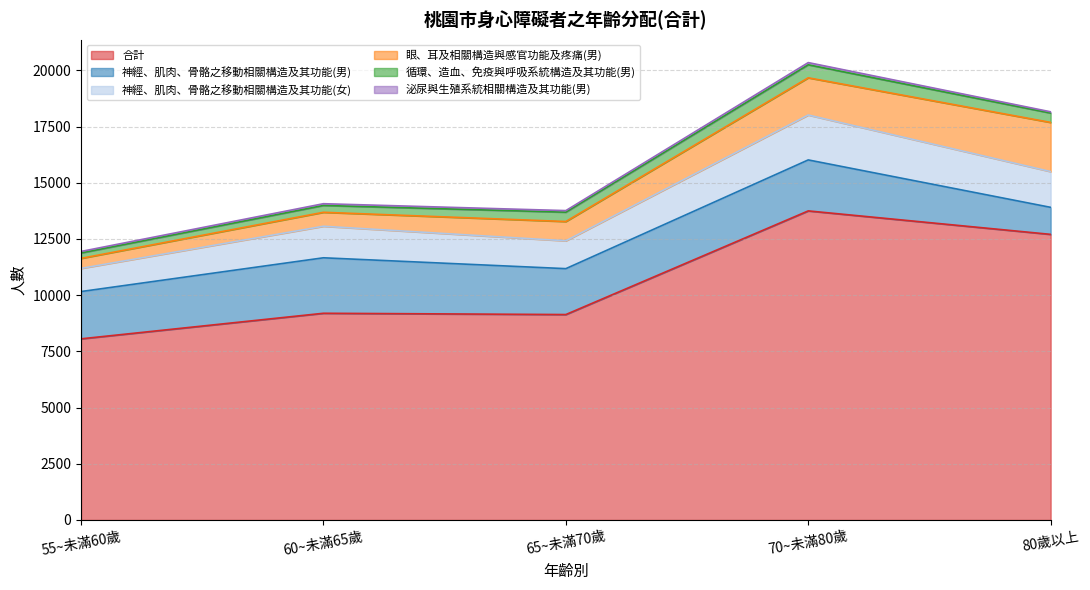

Which series has the widest spread of values?

合計